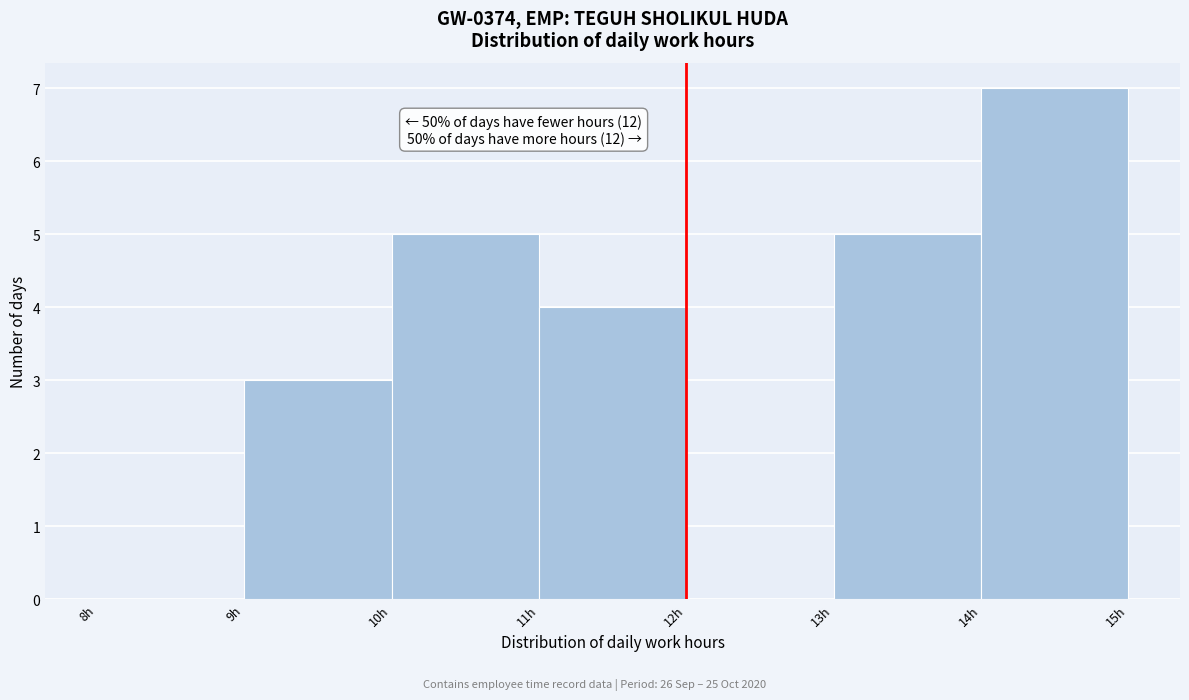

Which range on the x-axis has the tallest bar?

14 to 15